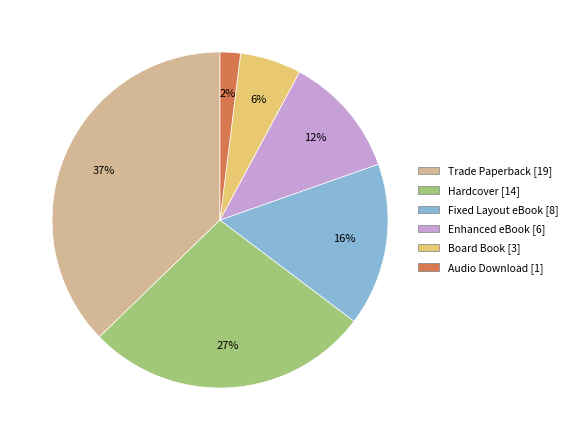

True or false: Audio Download accounts for 2% of the total.

True